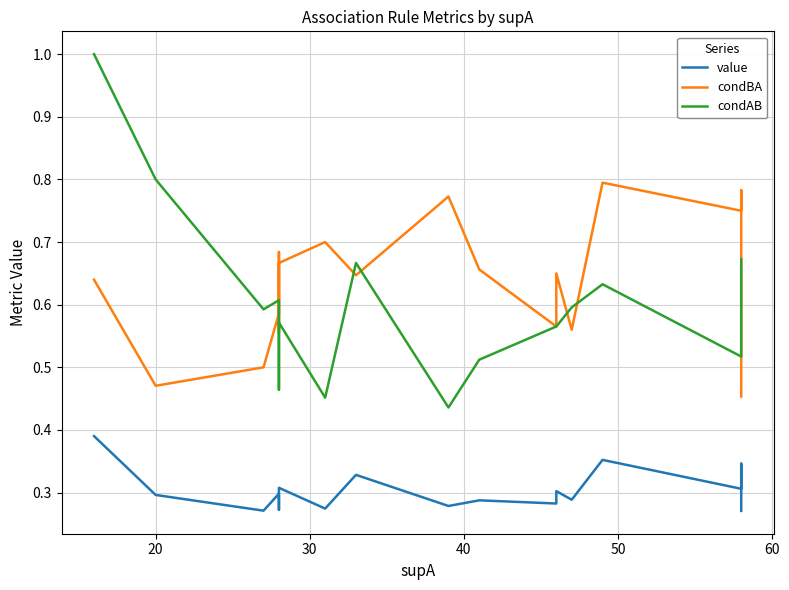

At how many categories does at least one series exceed 0?

18